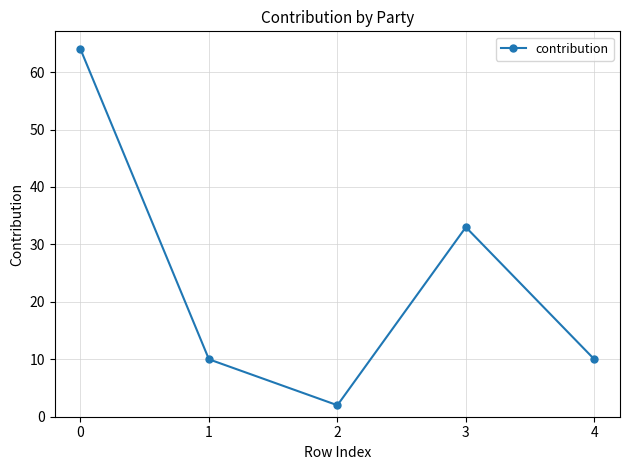

Reading left to right, extract all data points from this chart.

64	10	2	33	10